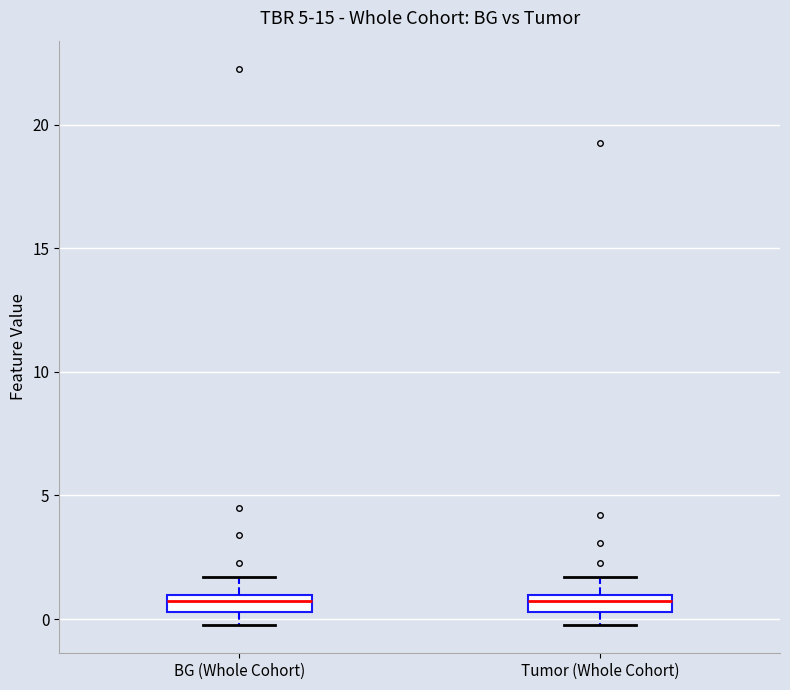

Where does the upper whisker of the box for BG (Whole Cohort) end on the y-axis? The values are not printed on the chart, so give them approximately, as read against the axis.

1.5